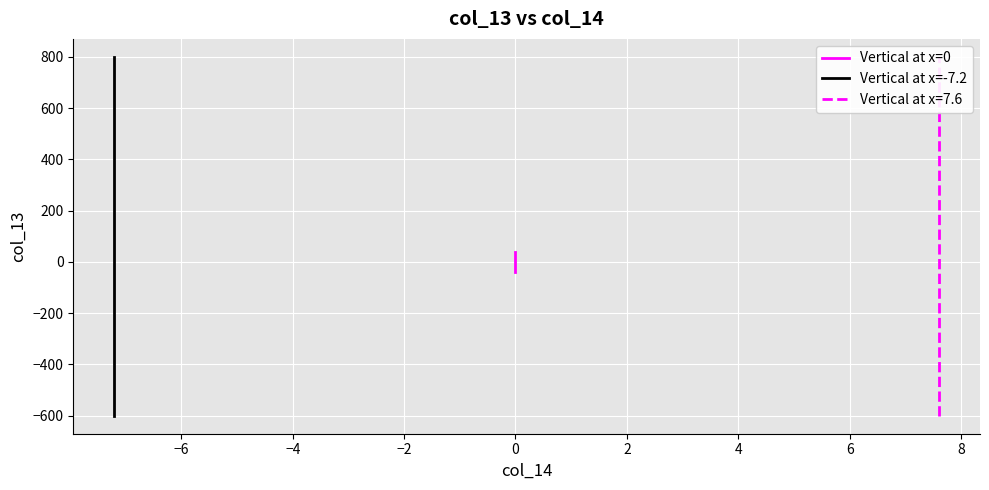

The Vertical at x=-7.2 series shows 1259 at −6. True or false?

False